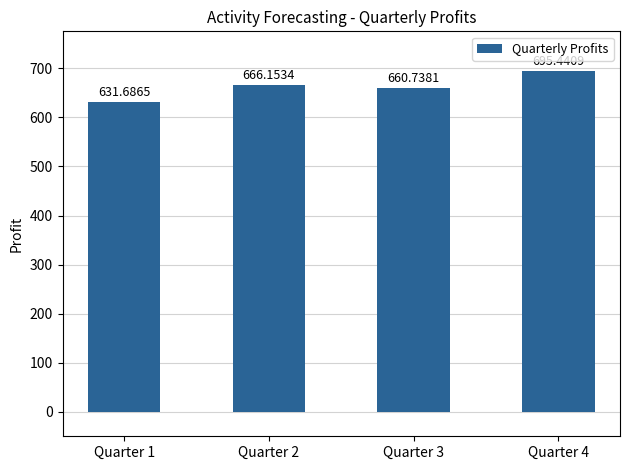

At which label is the value closest to 663?

Quarter 3